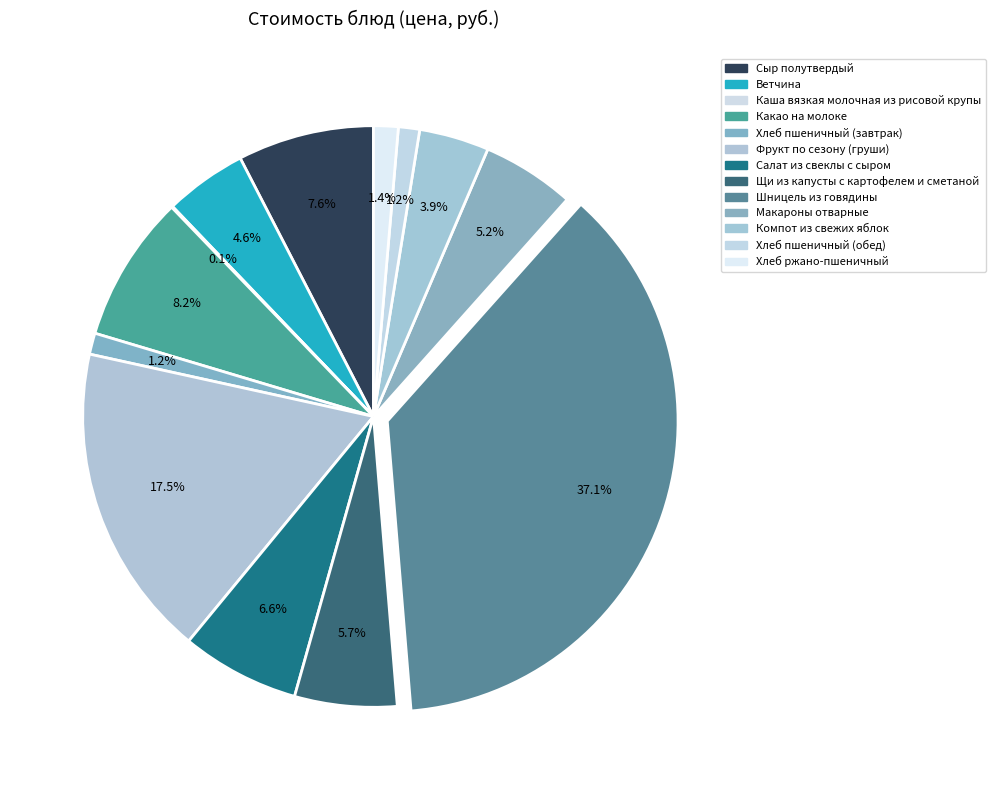

What percentage is the Щи из капусты с картофелем и сметаной slice, to the nearest percent?

6%